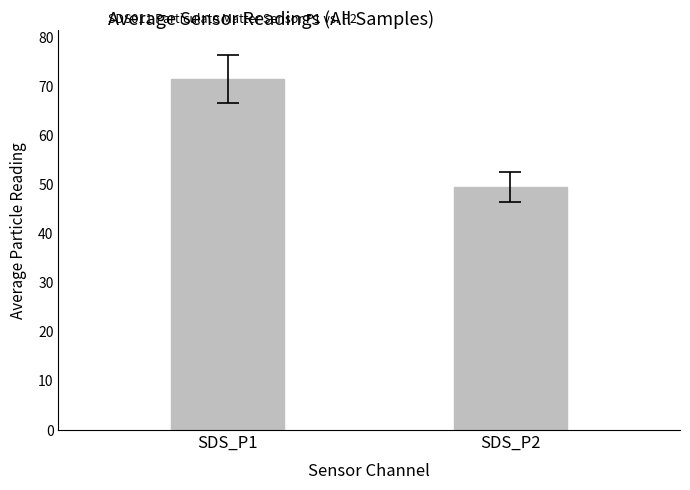

Where does the data first go above 71?

SDS_P1